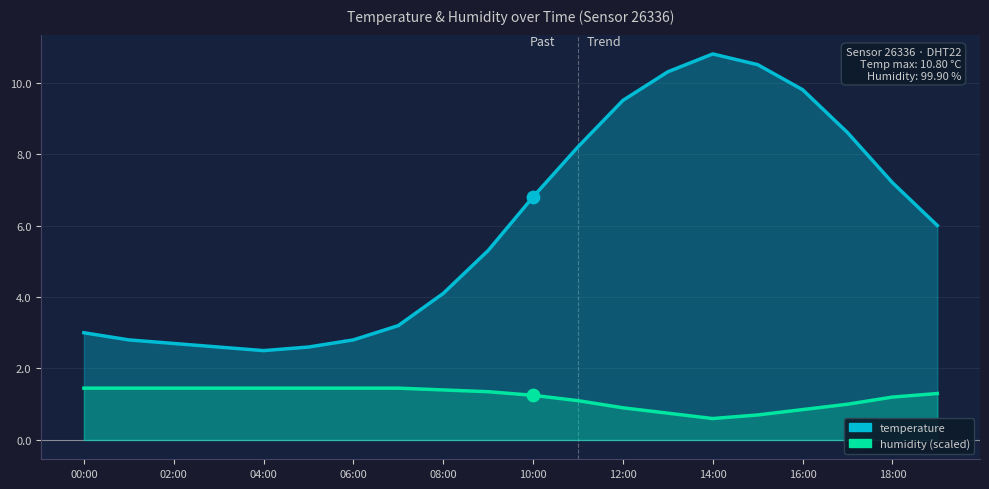

Which series reaches the maximum Y coordinate?

temperature